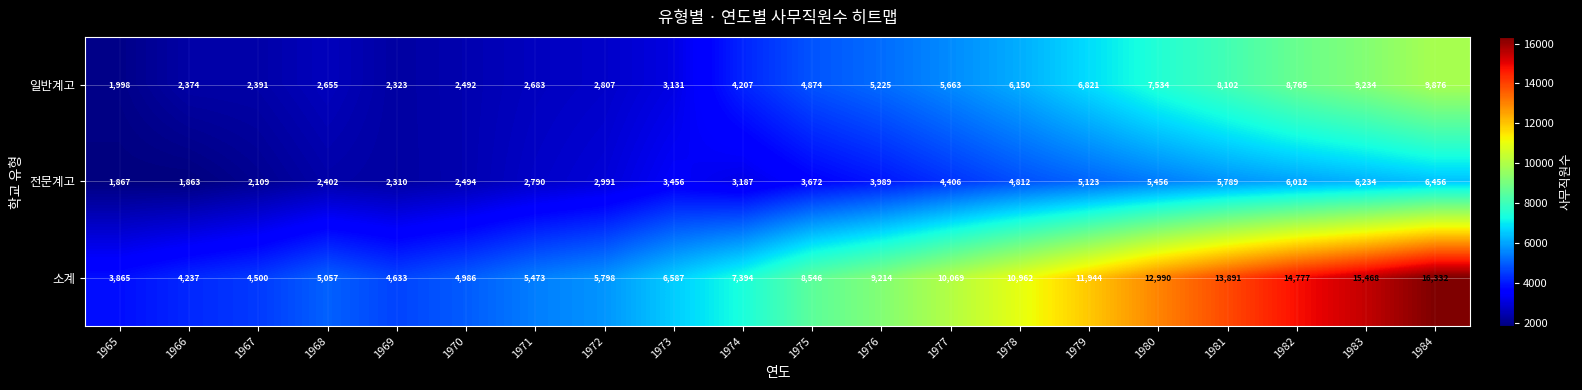

What is the minimum value for 소계?

3865